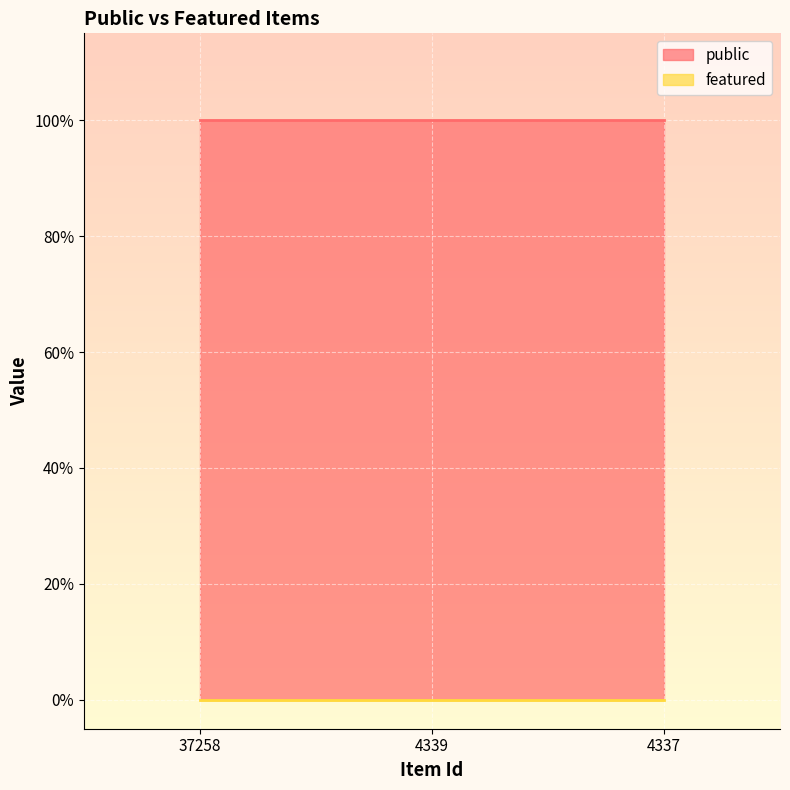

Which category has the lowest value in the public series?

37258